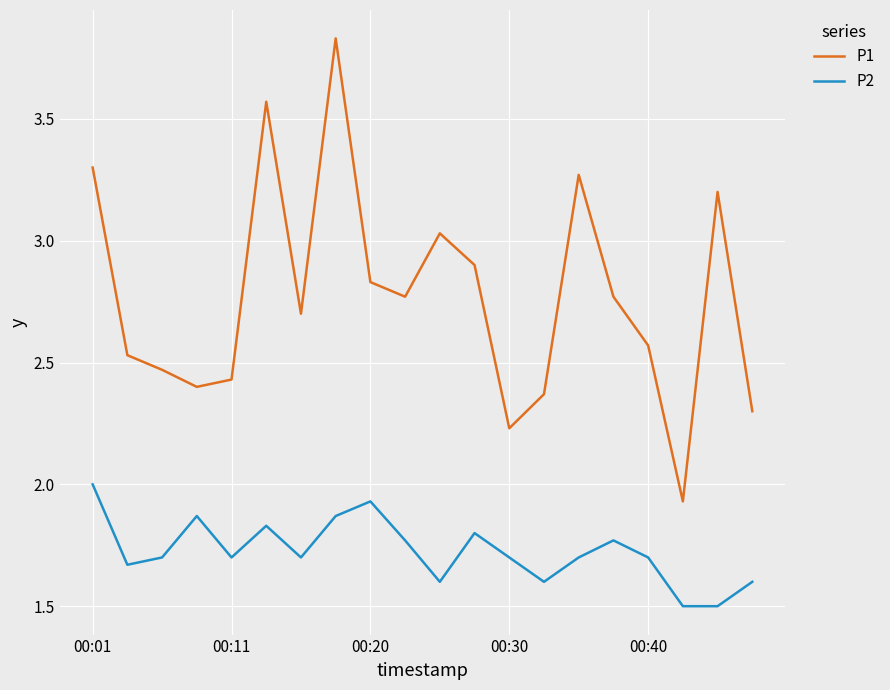

How many categories are shown in the chart?

20